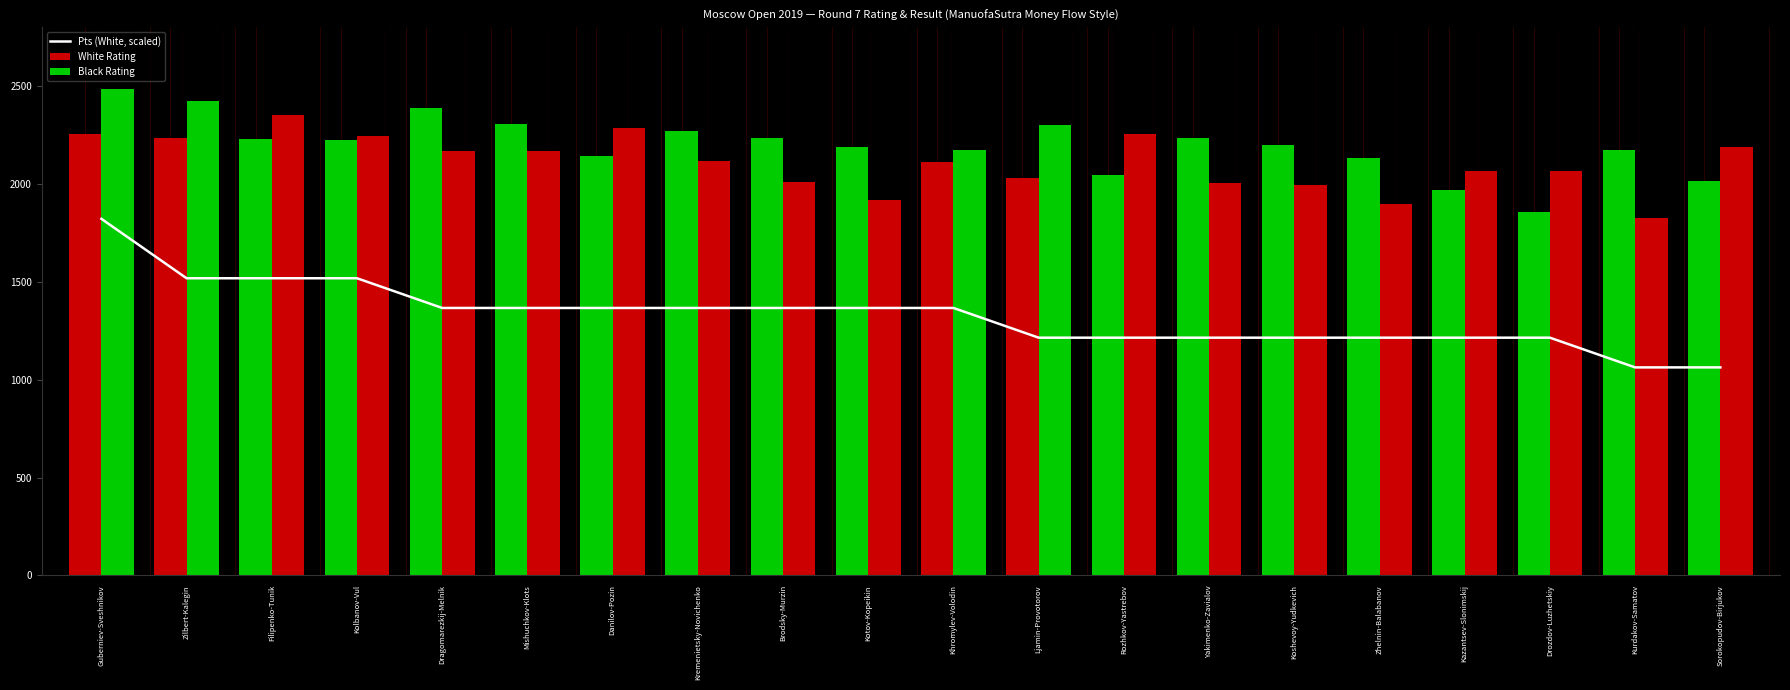

What is the greatest value displayed?

2484.0